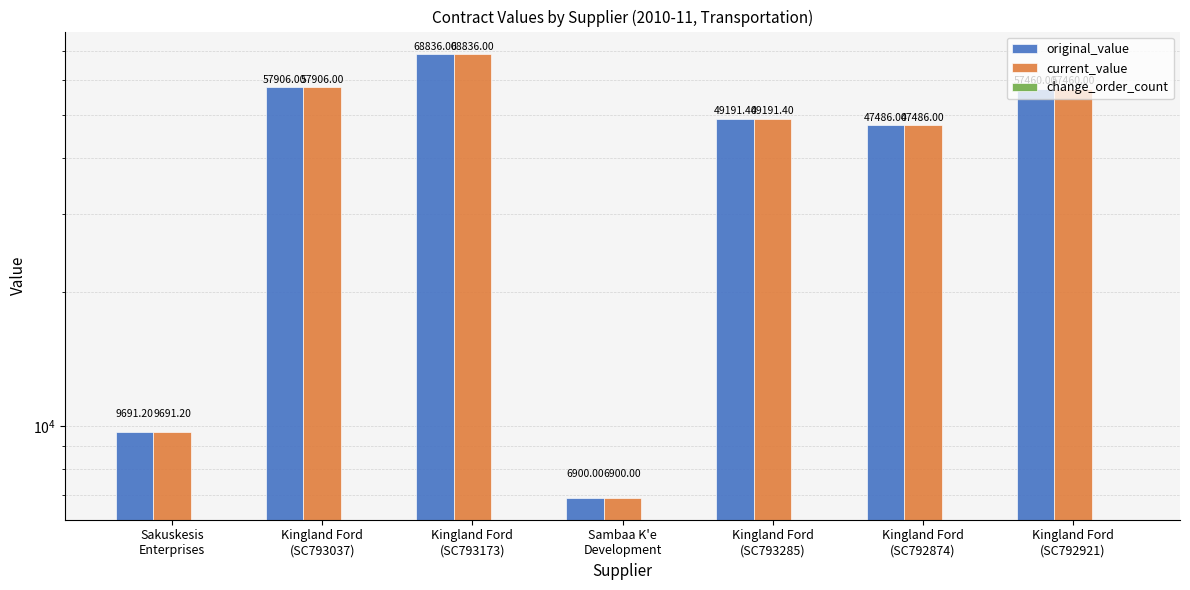

Reading left to right, transcribe all the data shown in this chart.

original_value: Sakuskesis
Enterprises=9691.2	Kingland Ford
(SC793037)=57906.0	Kingland Ford
(SC793173)=68836.0	Sambaa K'e
Development=6900.0	Kingland Ford
(SC793285)=49191.4	Kingland Ford
(SC792874)=47486.0	Kingland Ford
(SC792921)=57460.0
current_value: Sakuskesis
Enterprises=9691.2	Kingland Ford
(SC793037)=57906.0	Kingland Ford
(SC793173)=68836.0	Sambaa K'e
Development=6900.0	Kingland Ford
(SC793285)=49191.4	Kingland Ford
(SC792874)=47486.0	Kingland Ford
(SC792921)=57460.0
change_order_count: Sakuskesis
Enterprises=0.0	Kingland Ford
(SC793037)=0.0	Kingland Ford
(SC793173)=0.0	Sambaa K'e
Development=0.0	Kingland Ford
(SC793285)=0.0	Kingland Ford
(SC792874)=0.0	Kingland Ford
(SC792921)=0.0